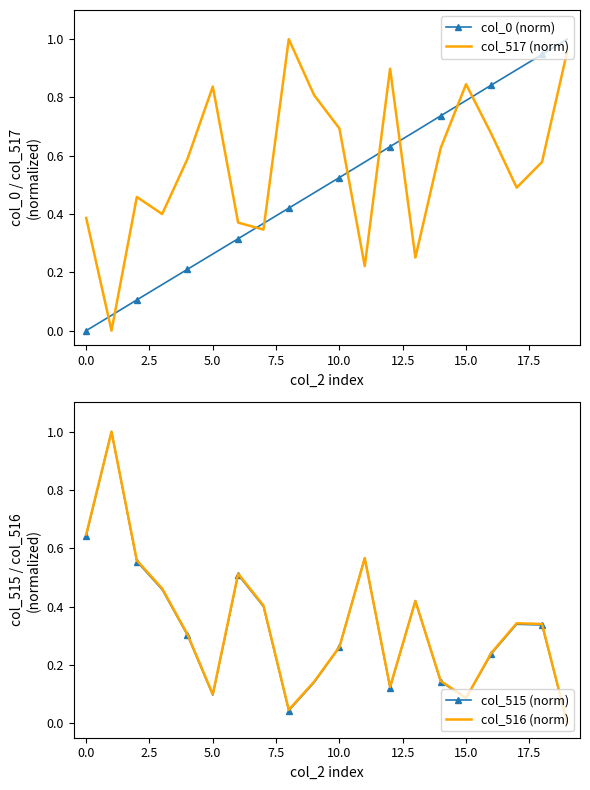

After their last crossing, which series has the higher values: col_0 (norm) or col_517 (norm)?

col_0 (norm)